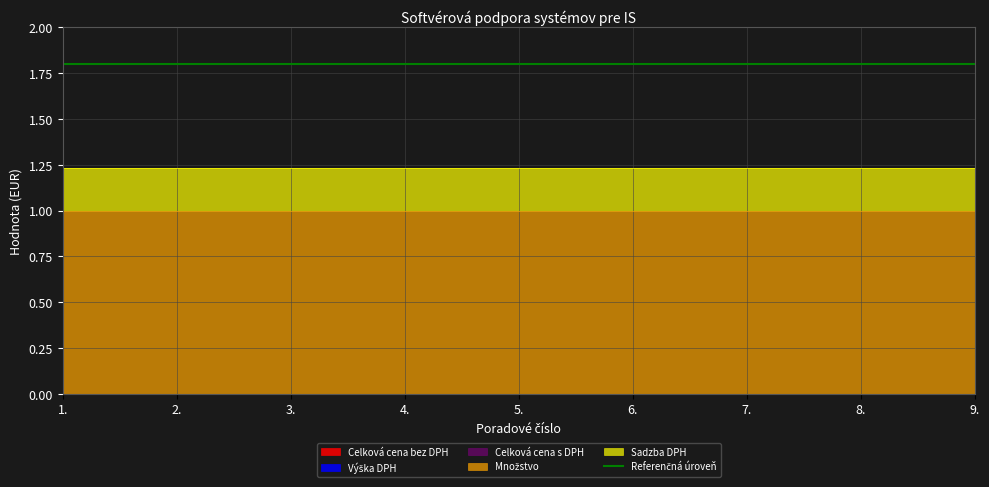

Reading left to right, extract all data points from this chart.

Celková cena bez DPH: 0.0	0.0	0.0	0.0	0.0	0.0	0.0	0.0	0.0
Výška DPH: 0.0	0.0	0.0	0.0	0.0	0.0	0.0	0.0	0.0
Celková cena s DPH: 0.0	0.0	0.0	0.0	0.0	0.0	0.0	0.0	0.0
Množstvo: 1.0	1.0	1.0	1.0	1.0	1.0	1.0	1.0	1.0
Sadzba DPH: 0.2	0.2	0.2	0.2	0.2	0.2	0.2	0.2	0.2